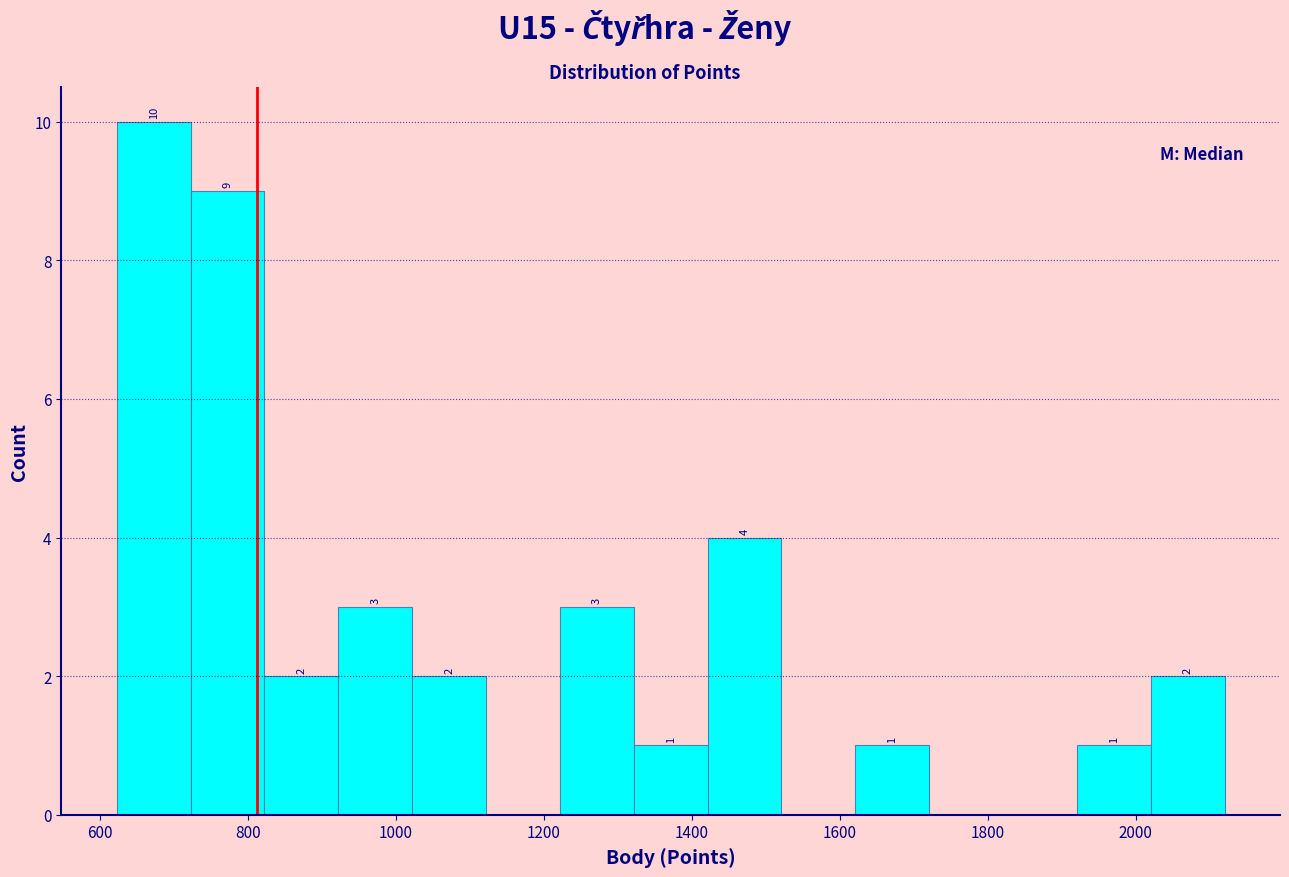

Which range on the x-axis has the tallest bar?

620 to 720